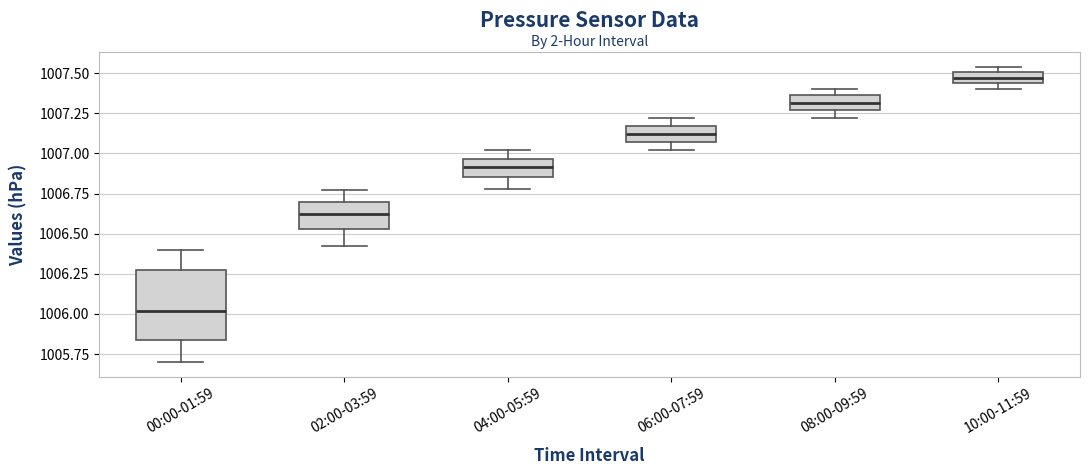

Where does the upper whisker of the box for 06:00-07:59 end on the y-axis? The values are not printed on the chart, so give them approximately, as read against the axis.

1007.20